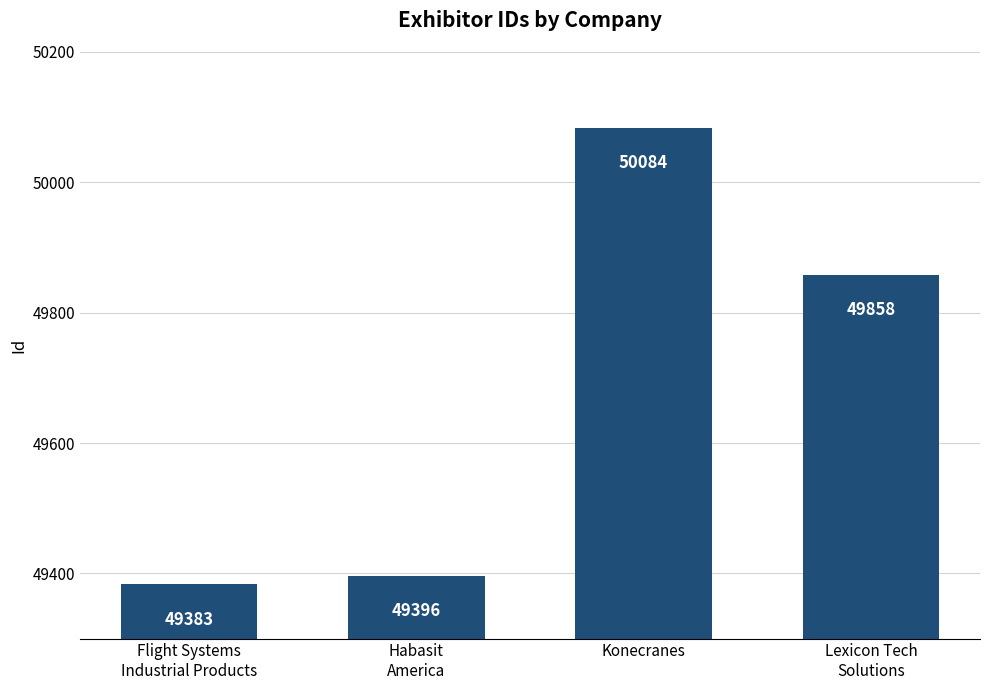

What is the sum of the values at Konecranes and Lexicon Tech
Solutions?

99942